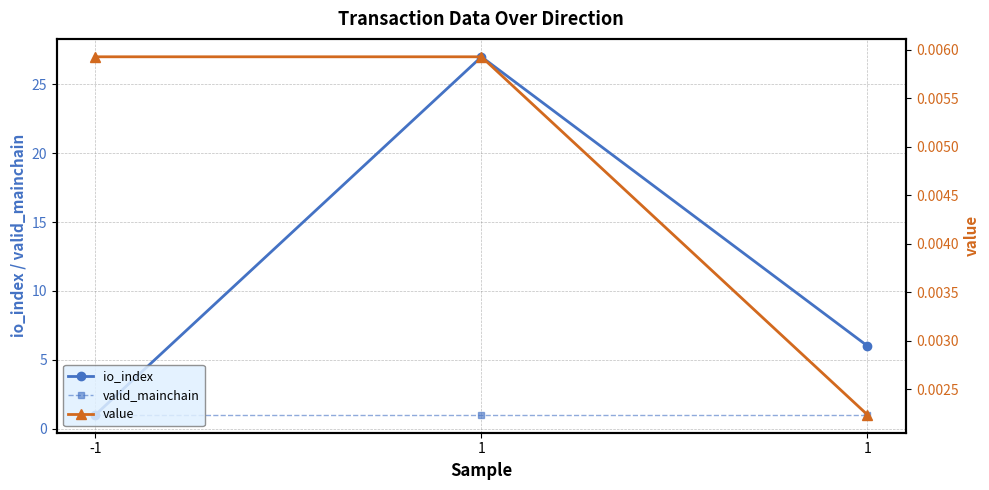

What is the value of the io_index point at the 2nd from the left?

27.0